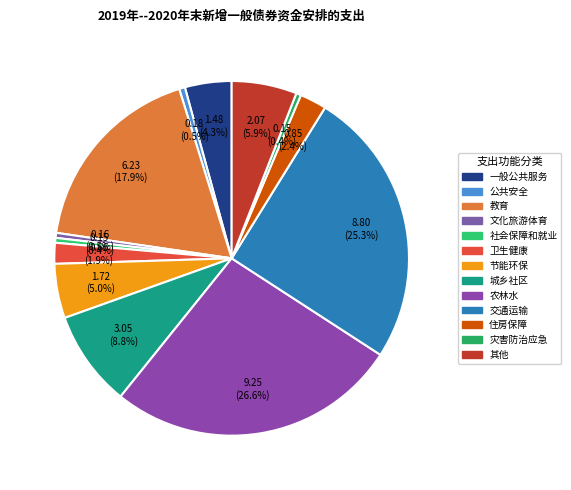

Count the number of slices in the pie.

13